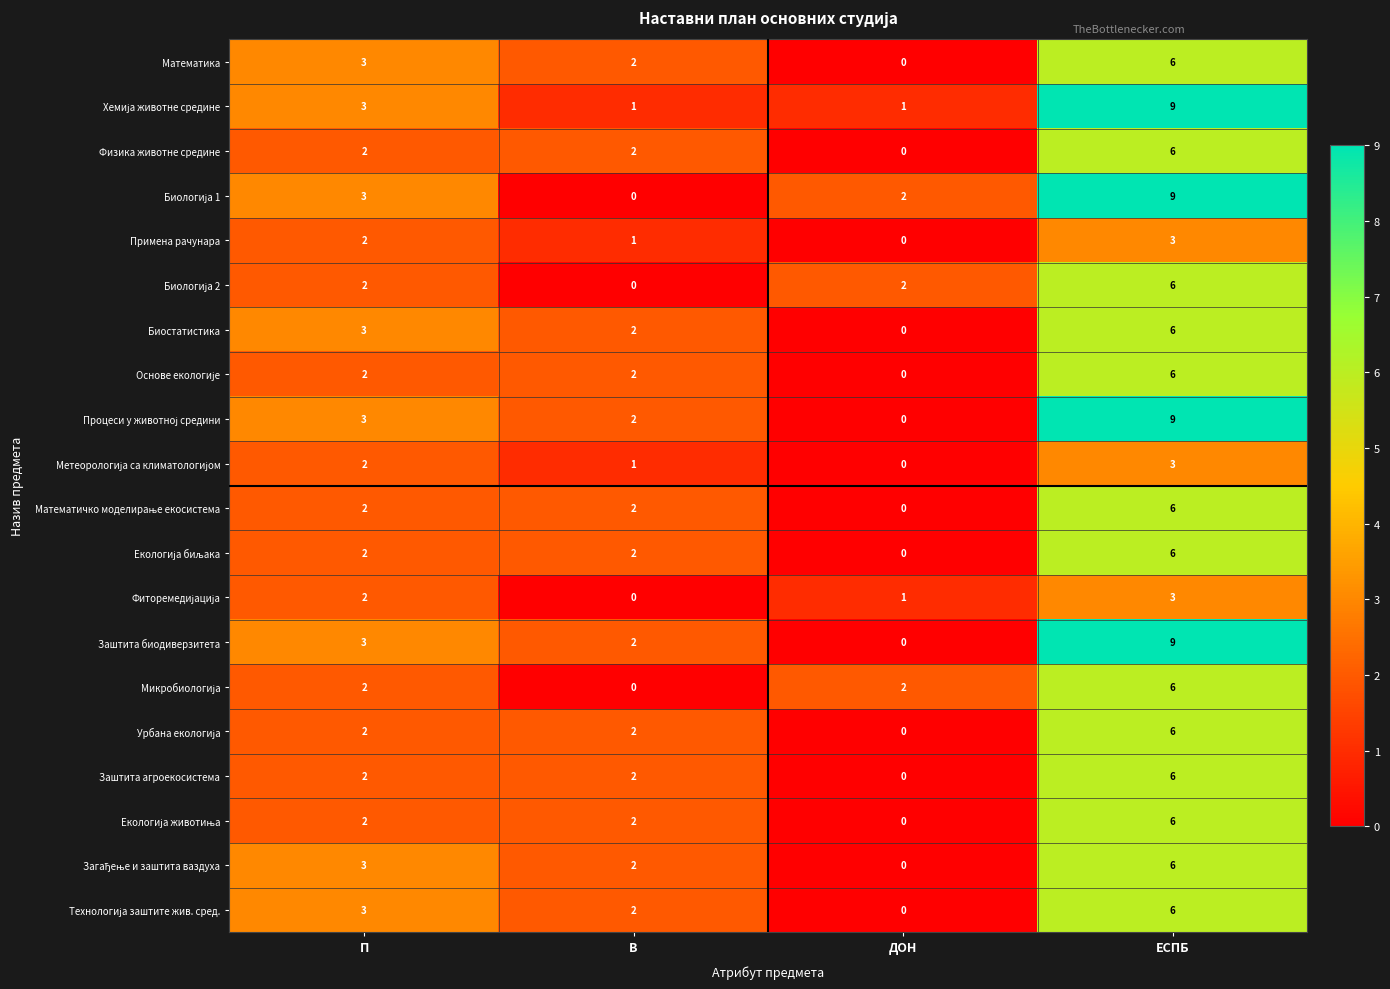

The value of Примена рачунара at ЕСПБ is 5. True or false?

False